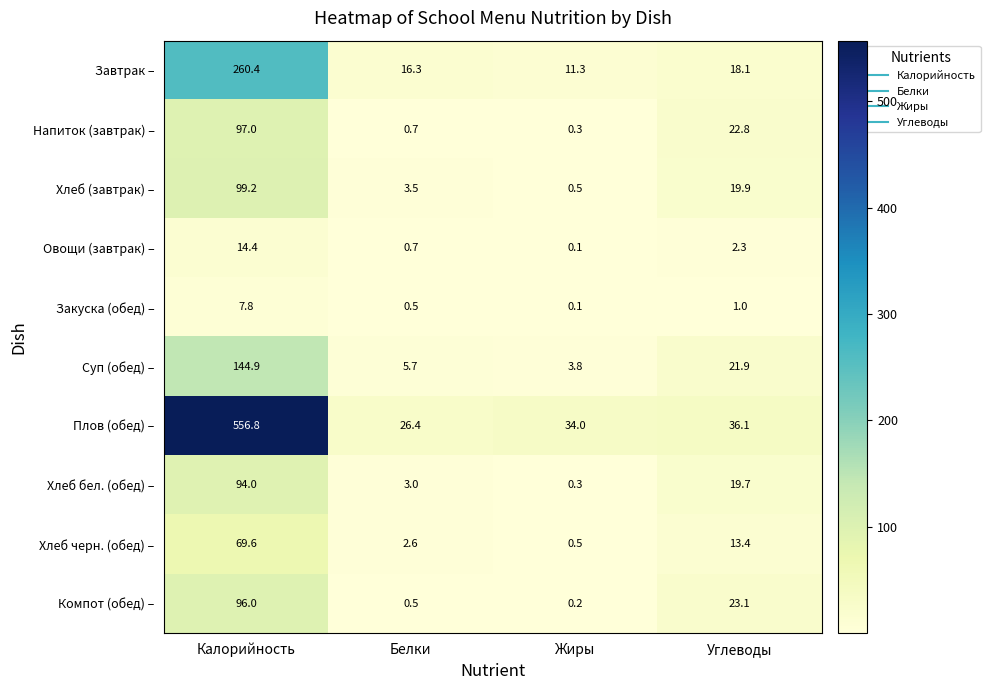

What is the difference between the highest and lowest values at Жиры?

33.9